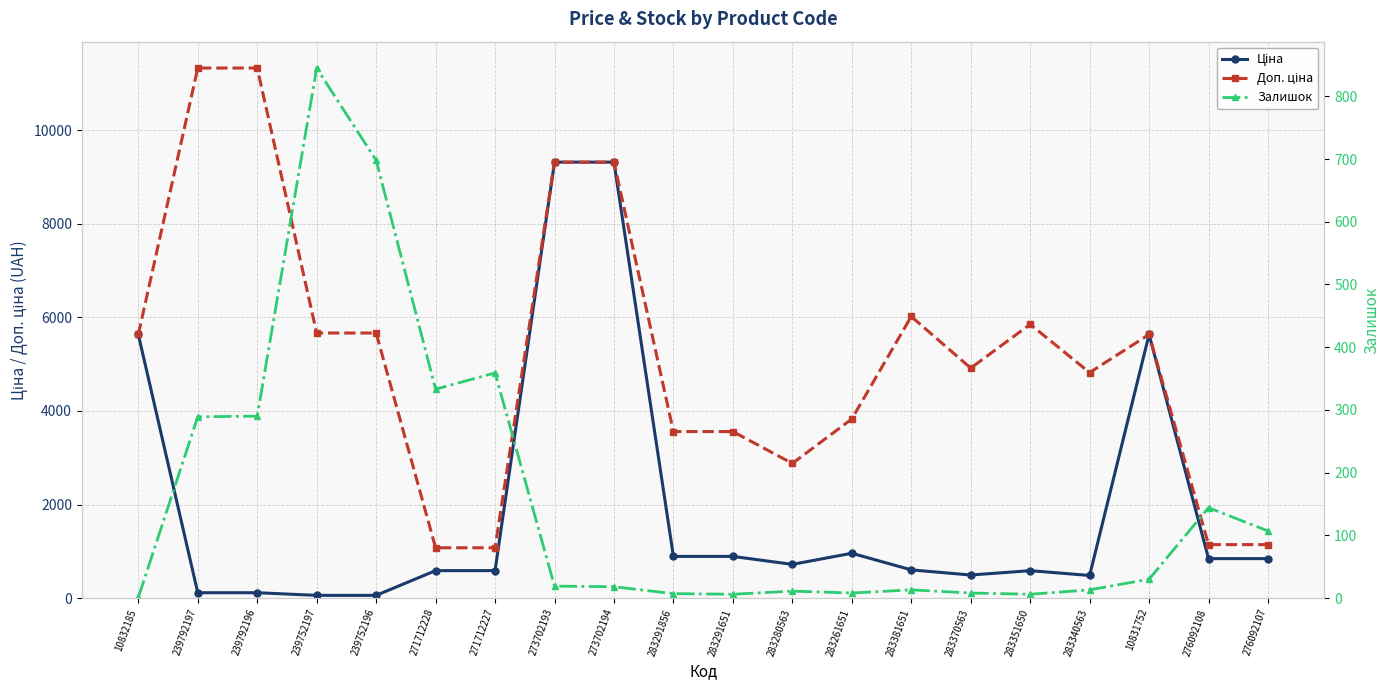

Is it true that Залишок equals 27.0 at 276092107?

False